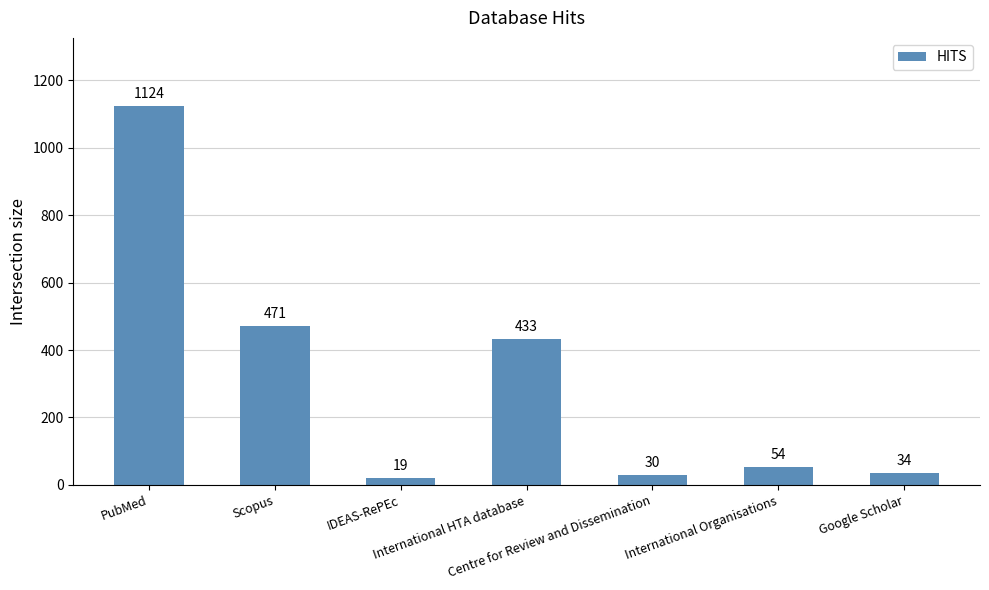

Which has a higher value, Centre for Review and Dissemination or Scopus?

Scopus